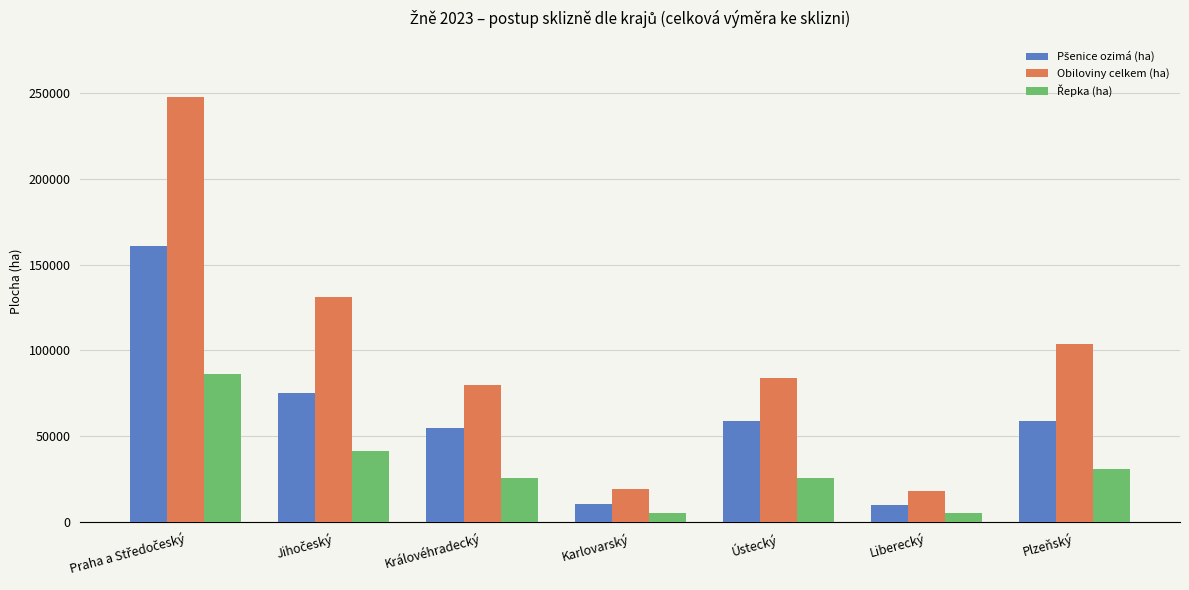

What is the maximum value shown in the chart?

247686